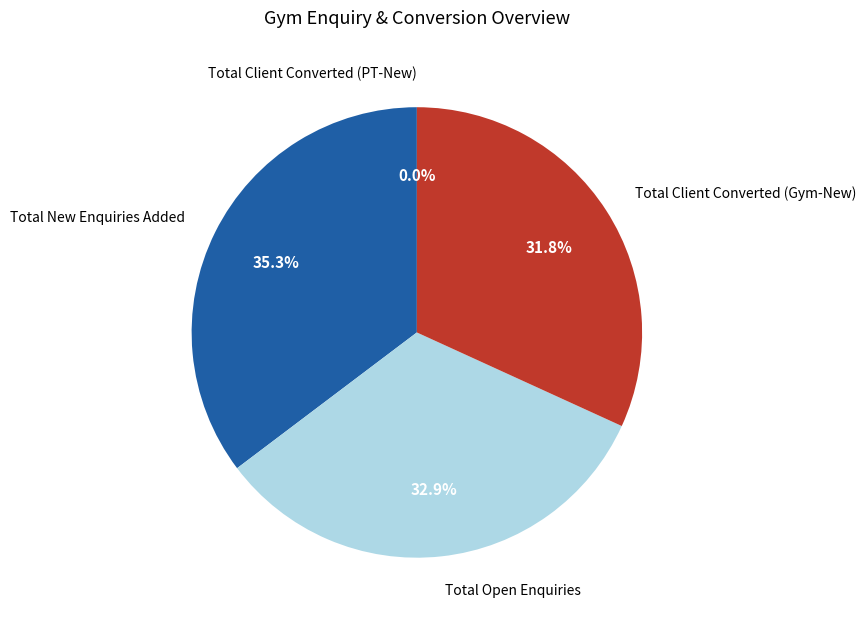

Rank the categories by value from highest to lowest.

Total New Enquiries Added, Total Open Enquiries, Total Client Converted (Gym-New), Total Client Converted (PT-New)